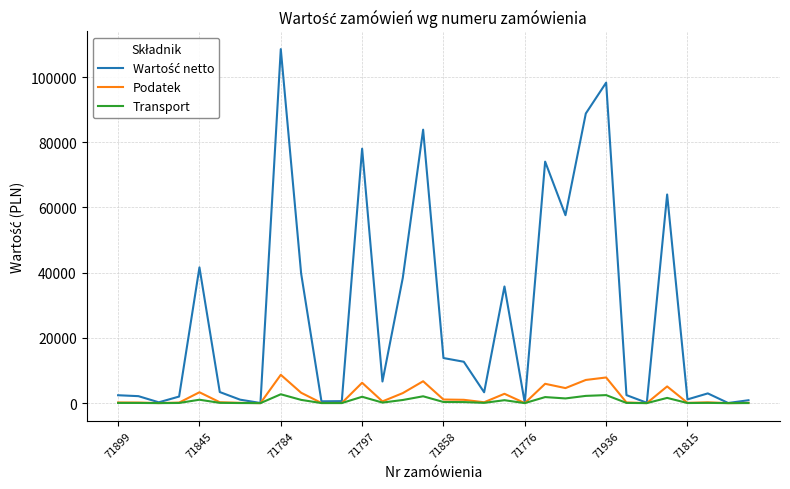

What is the greatest value displayed?

108561.8